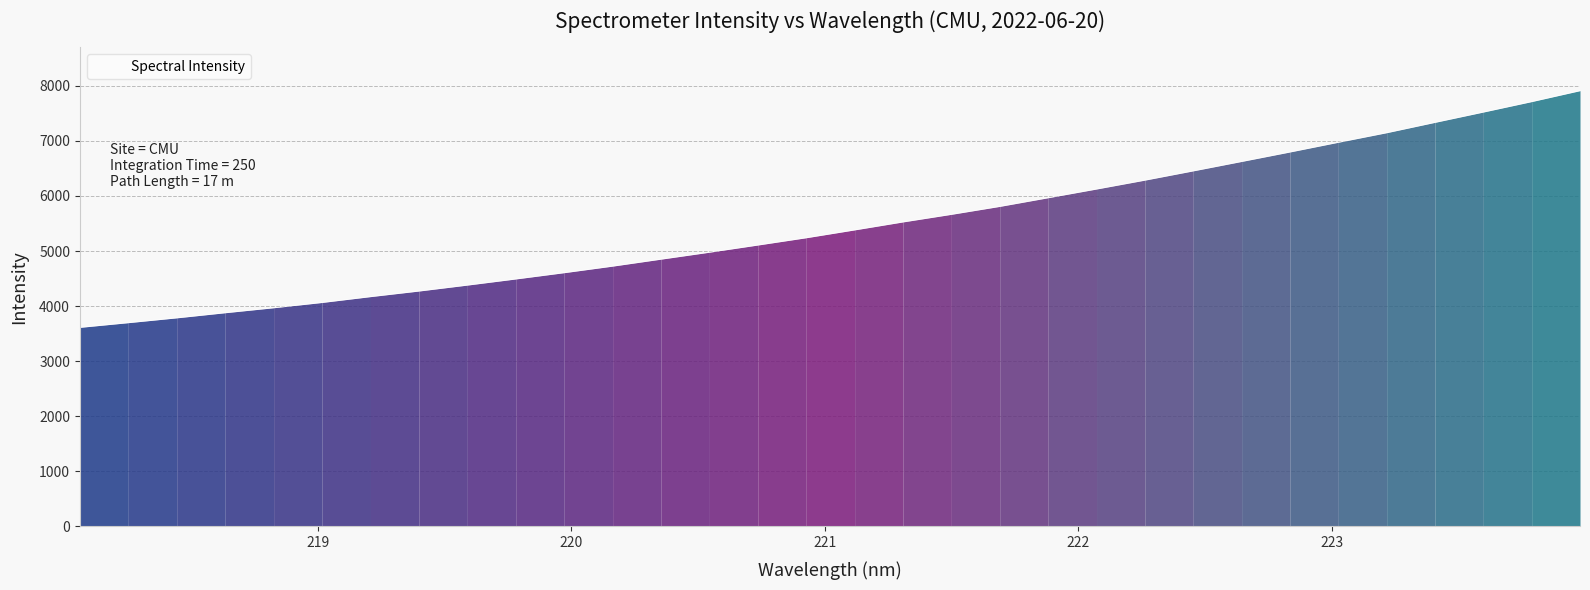

What is the difference between the maximum and minimum values?

4296.6